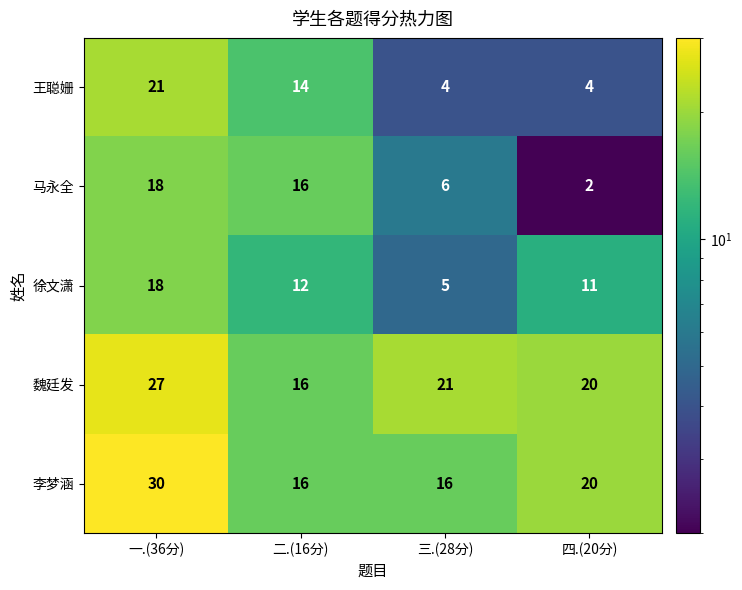

Which series has the widest spread of values?

王聪姗